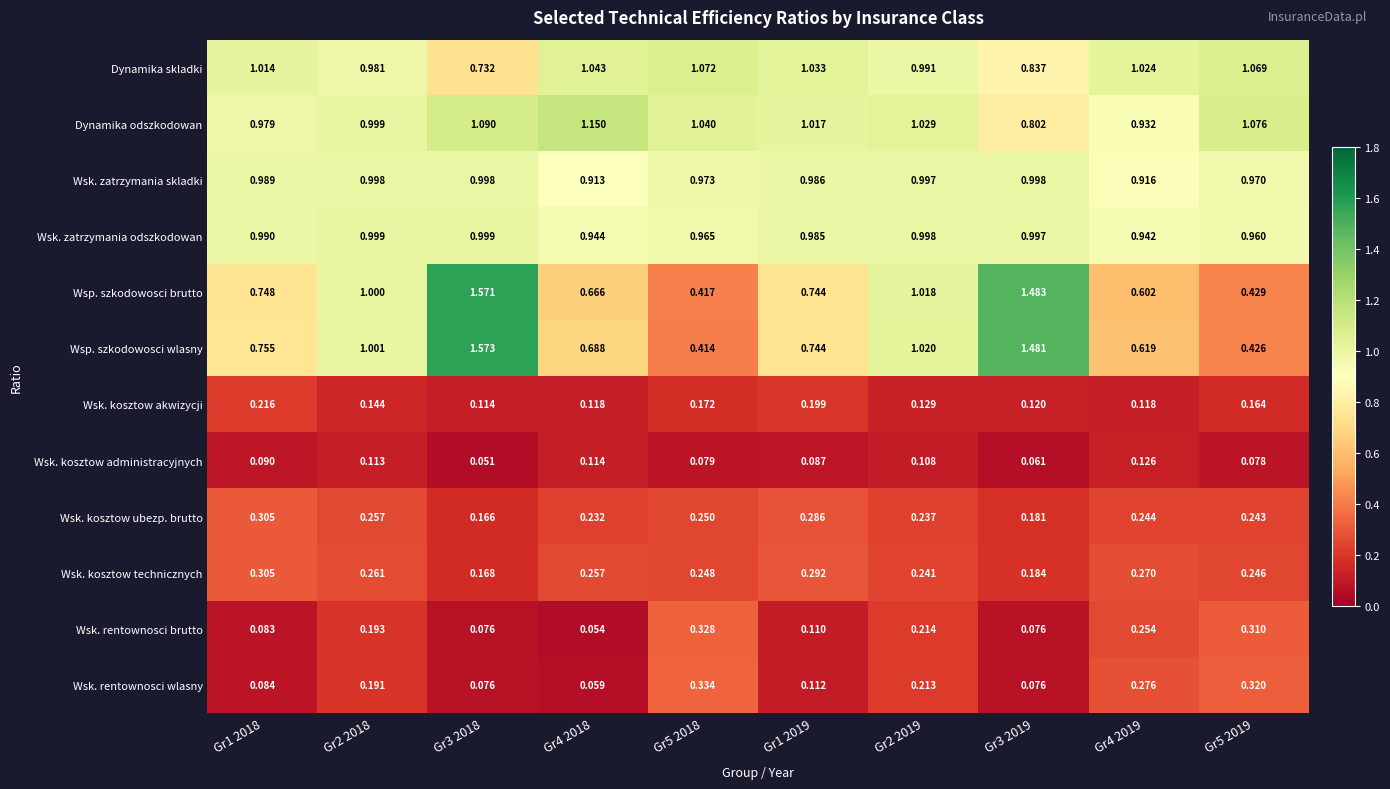

Is the value of Dynamika skladki at Gr5 2019 greater than the value of Wsk. rentownosci brutto at Gr3 2019?

Yes